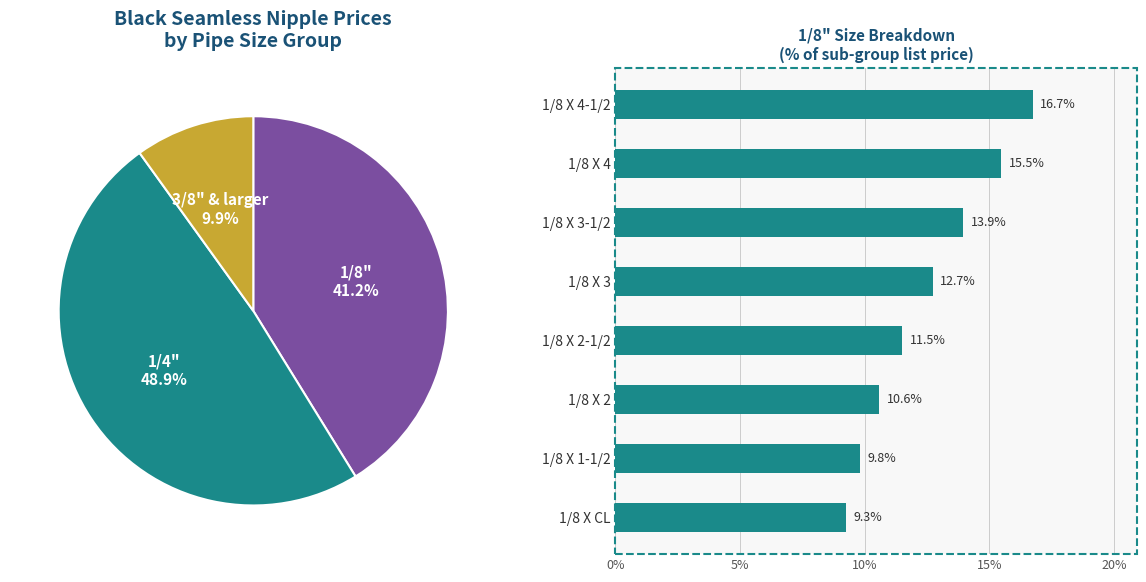

Is it true that 1/8 X 4 is 21% of the pie?

False